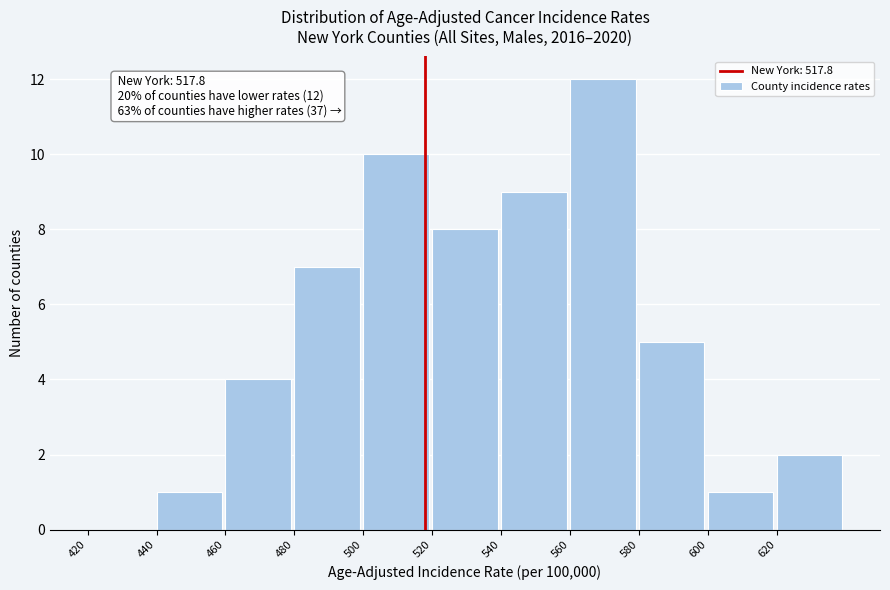

Over which range of the x-axis is the bar tallest?

560 to 580